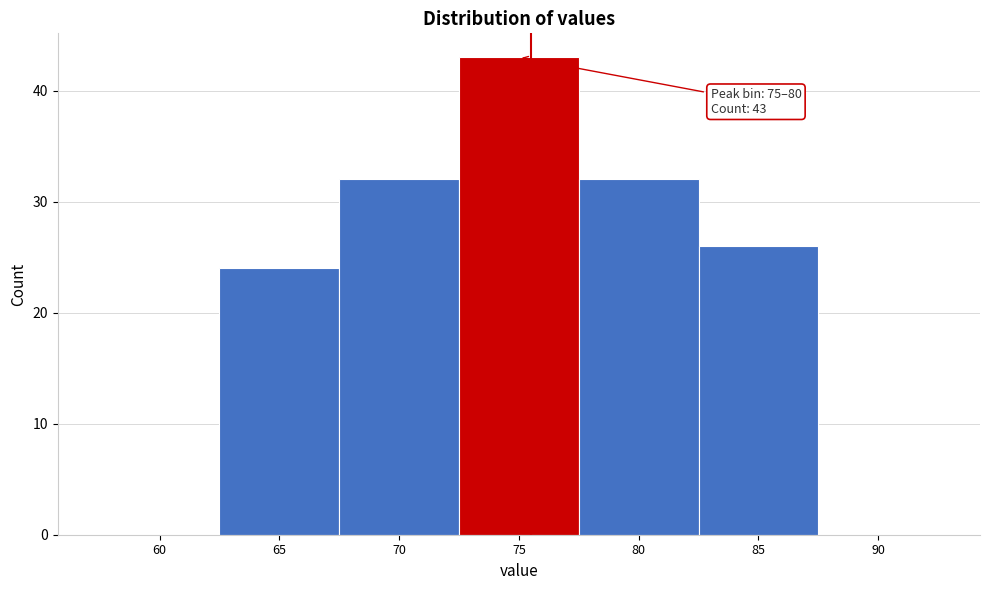

Reading left to right, extract all data points from this chart.

60=0	65=24	70=32	75=43	80=32	85=26	90=0